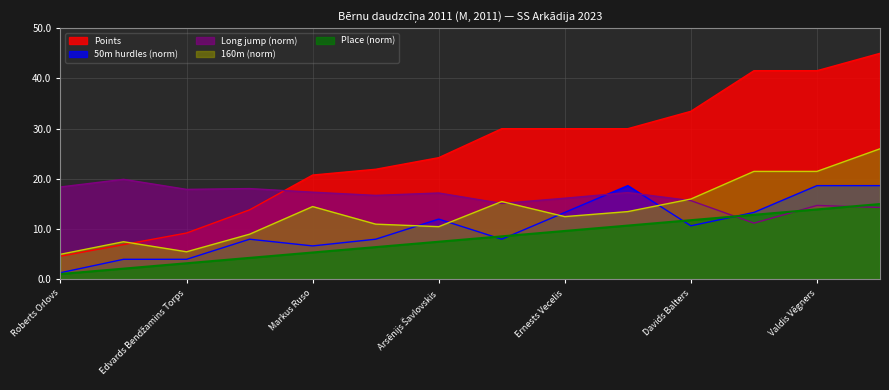

How many lines are shown in the chart?

5